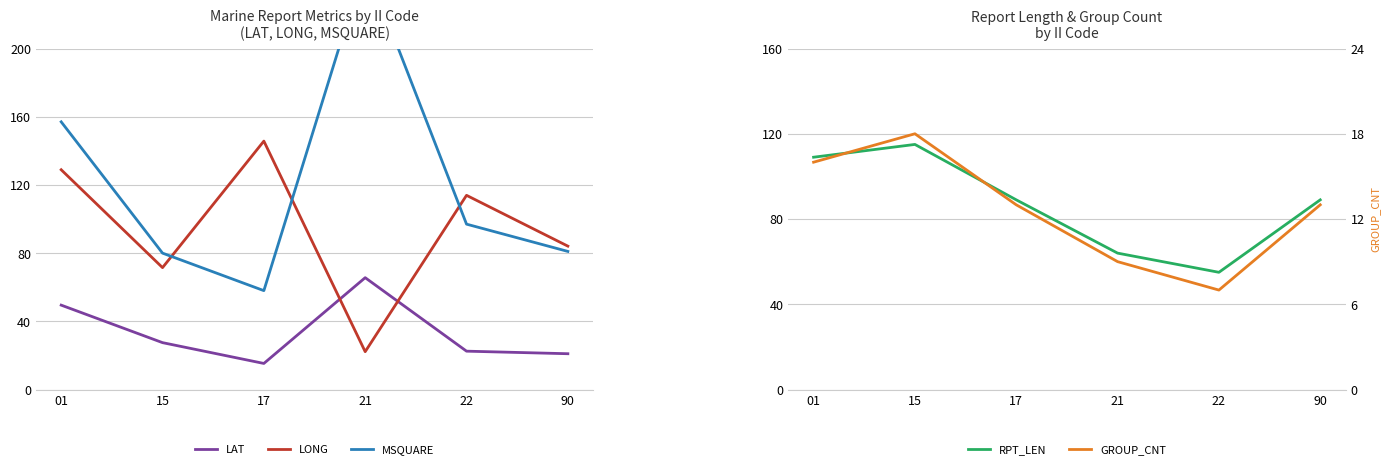

At which label is GROUP_CNT closest to 12?

17